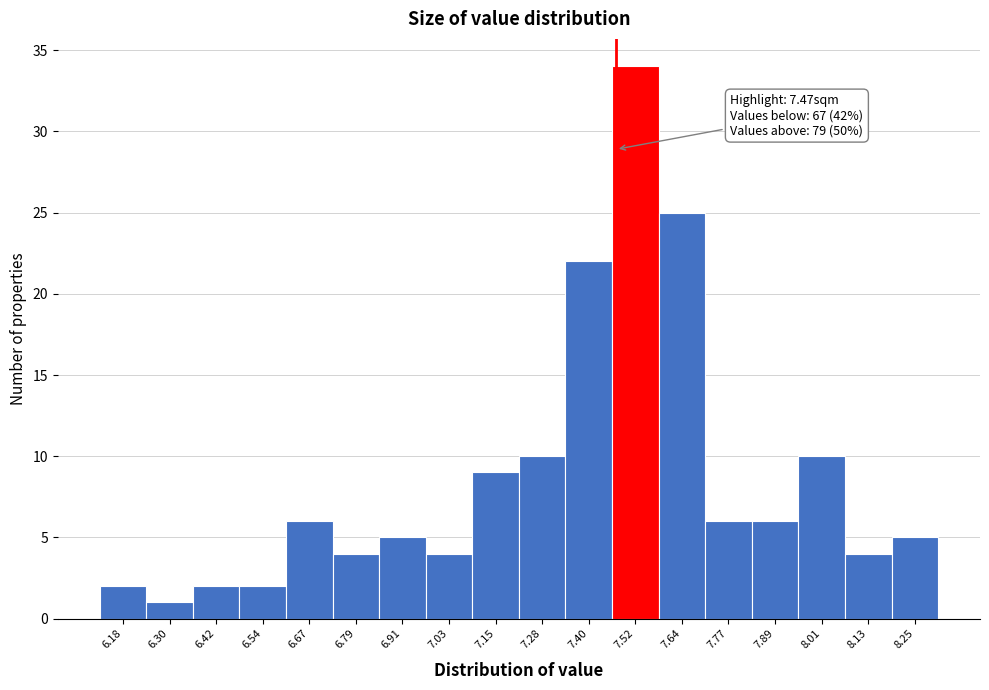

Over which range of the x-axis is the bar tallest?

7.46 to 7.58